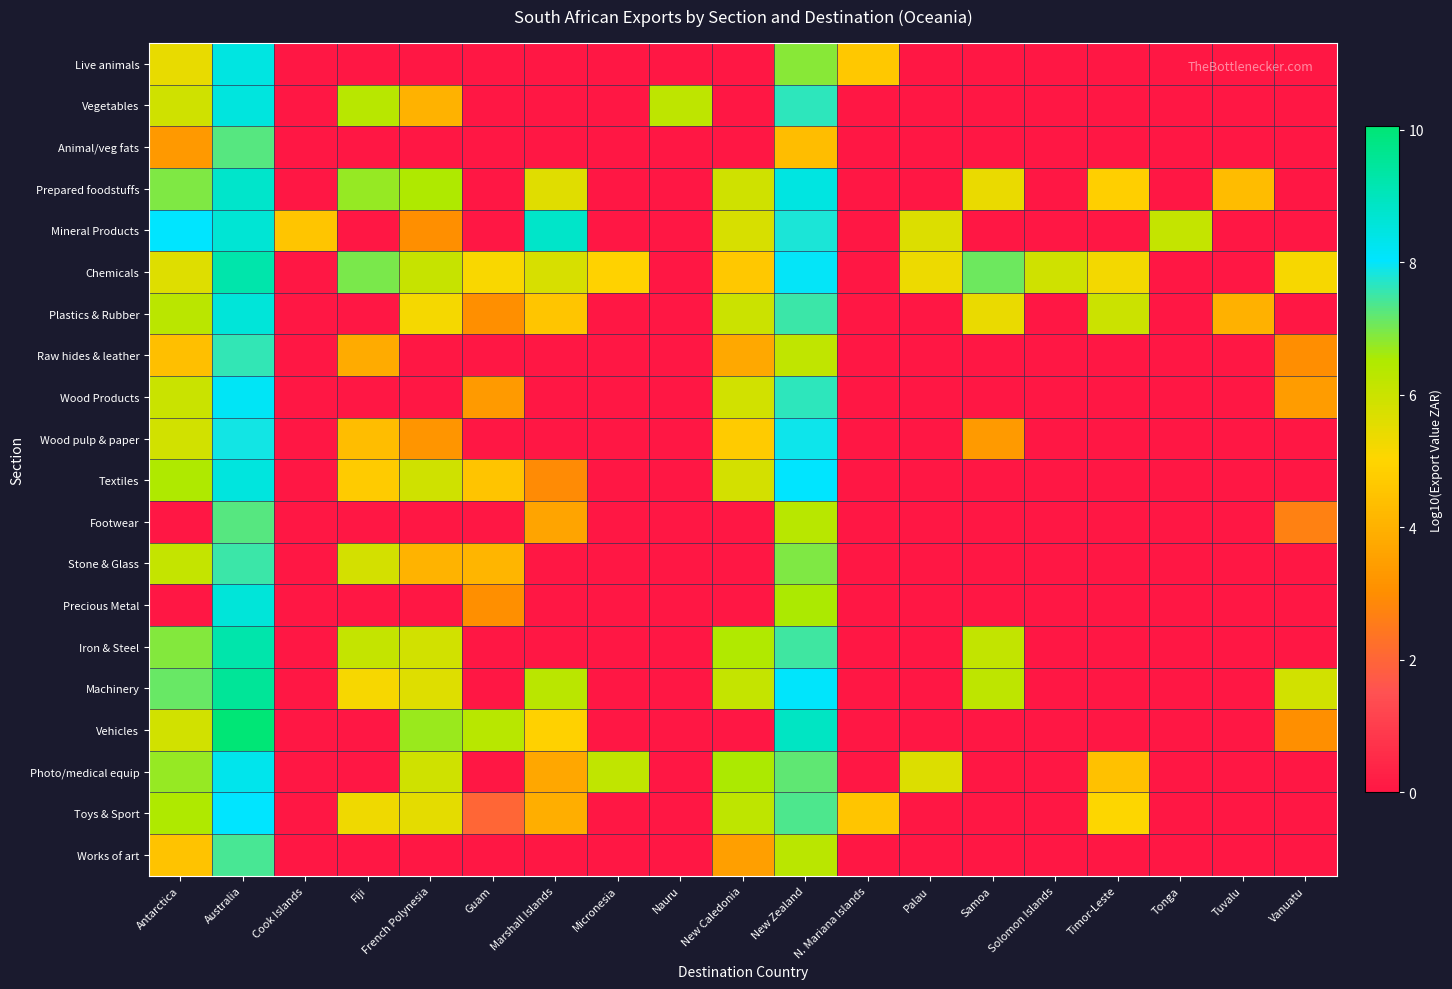

At which category is the sum across all series the highest?

Australia